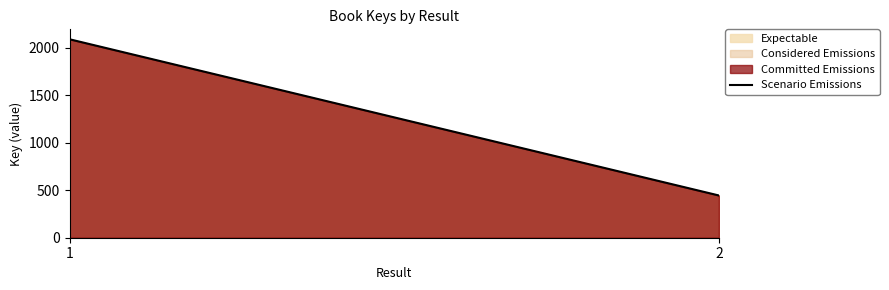

What is the greatest value displayed?

2092.1